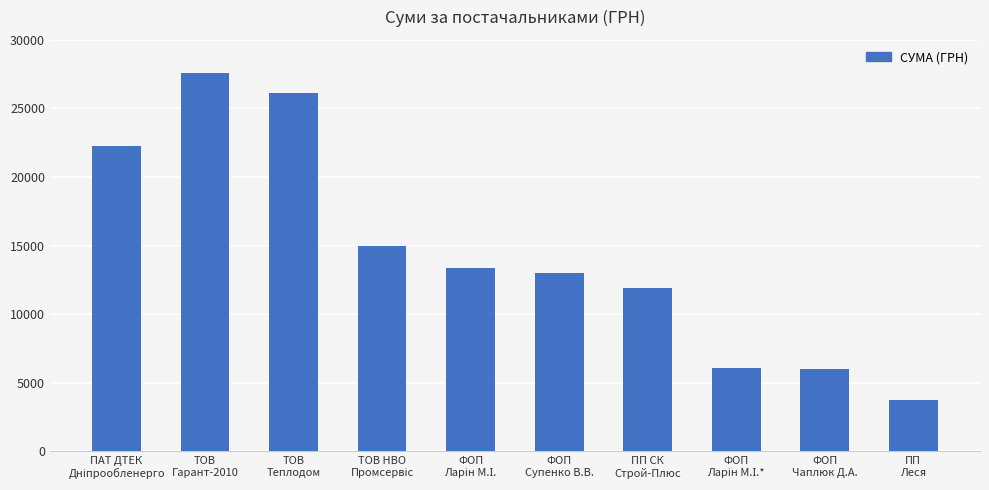

What is the value of the 3rd bar from the left?

26134.8